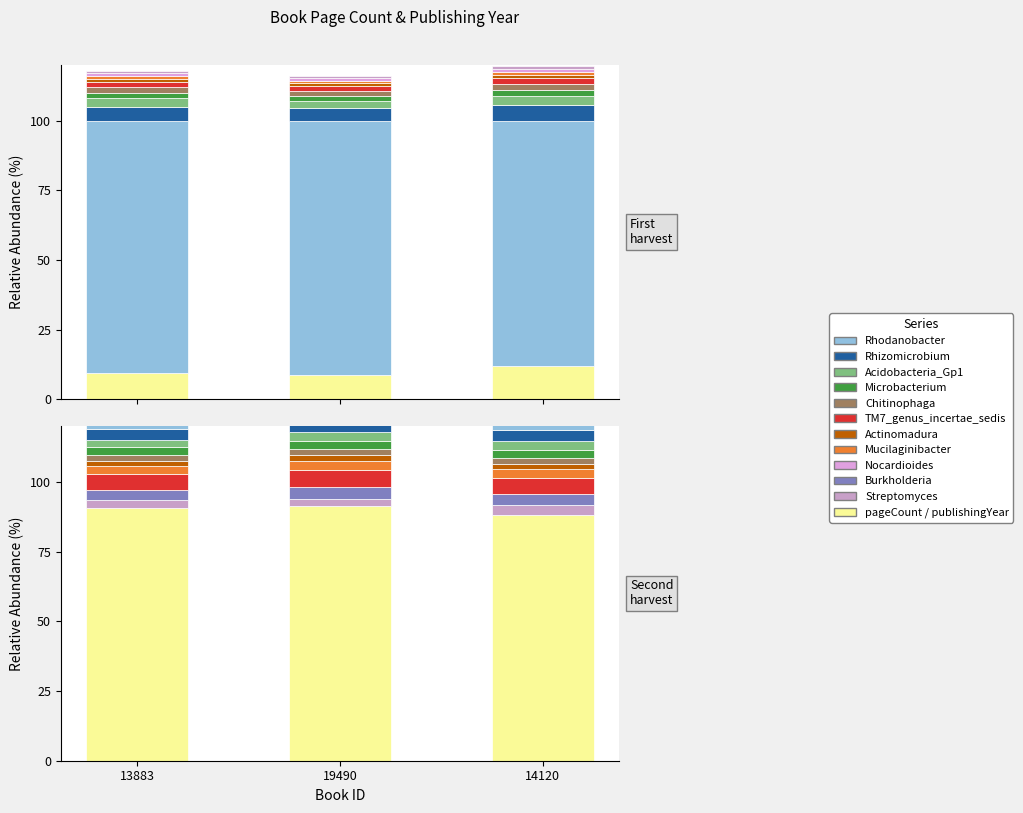

Is the value of pageCount at 14120 greater than the value of publishingYear at 14120?

No